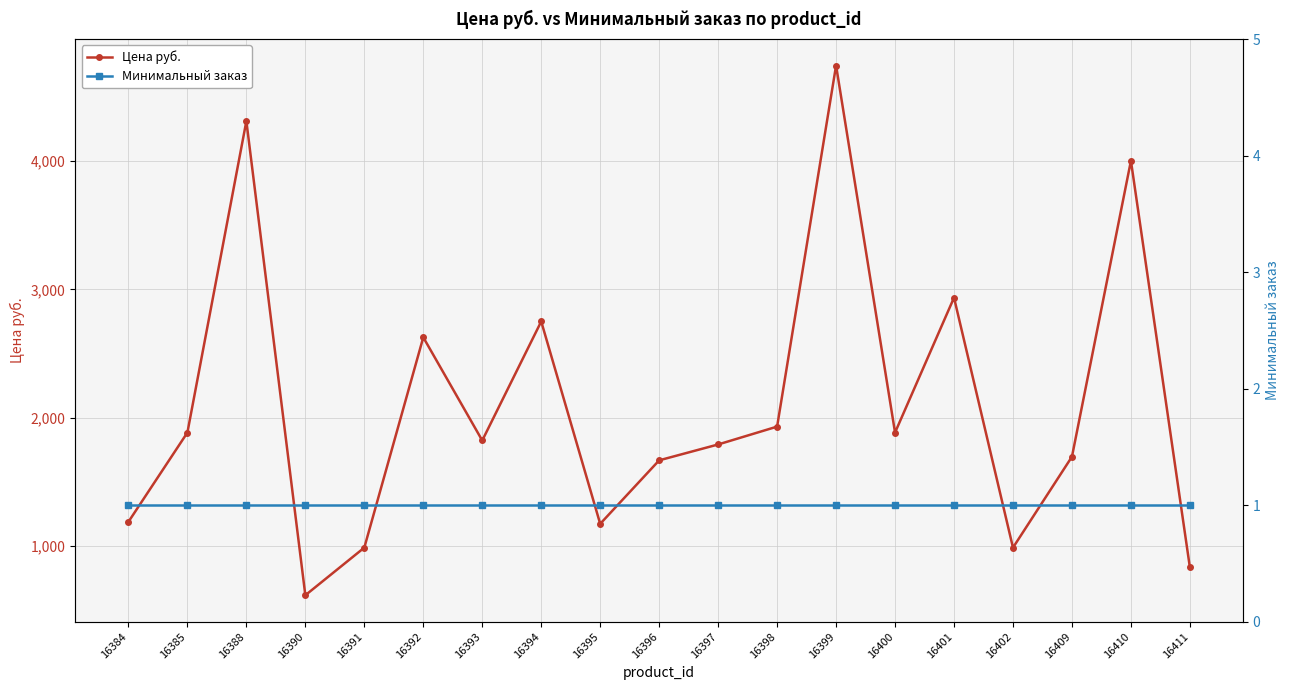

Reading left to right, what are all the values shown in this chart?

Цена руб.: 16384=1189.6	16385=1884.9	16388=4310.5	16390=618.0	16391=988.8	16392=2626.5	16393=1823.1	16394=2750.1	16395=1174.2	16396=1668.6	16397=1792.2	16398=1931.2	16399=4743.1	16400=1884.9	16401=2935.5	16402=988.8	16409=1697.0	16410=4001.5	16411=834.3
Минимальный заказ: 16384=1.0	16385=1.0	16388=1.0	16390=1.0	16391=1.0	16392=1.0	16393=1.0	16394=1.0	16395=1.0	16396=1.0	16397=1.0	16398=1.0	16399=1.0	16400=1.0	16401=1.0	16402=1.0	16409=1.0	16410=1.0	16411=1.0